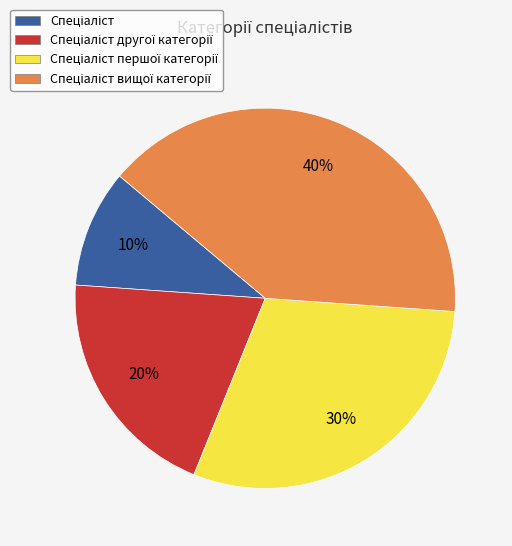

Is there any slice that represents more than half of the pie?

No